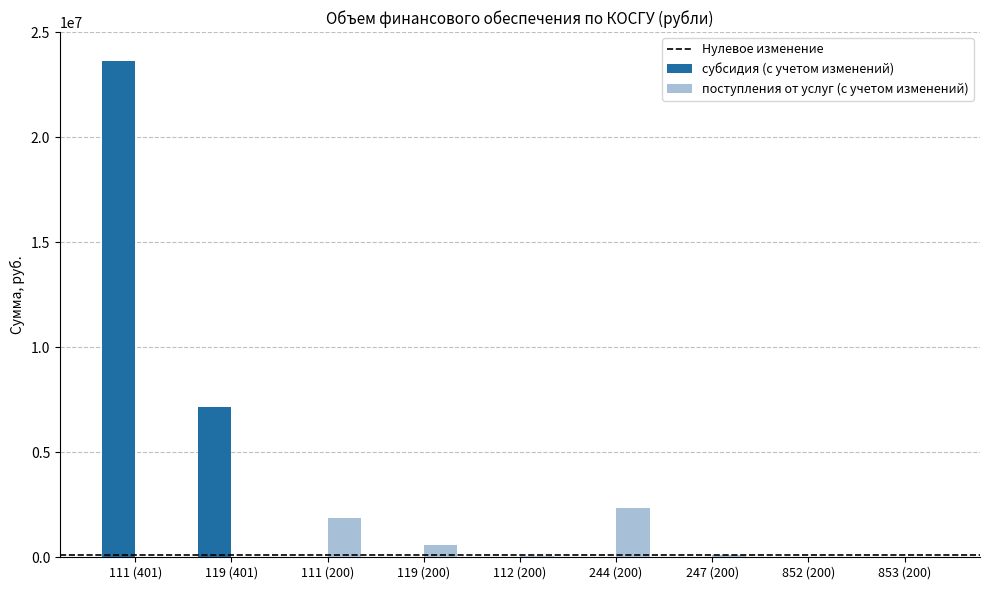

The value of субсидия (с учетом изменений) at 244 (200) is 0.0. True or false?

True